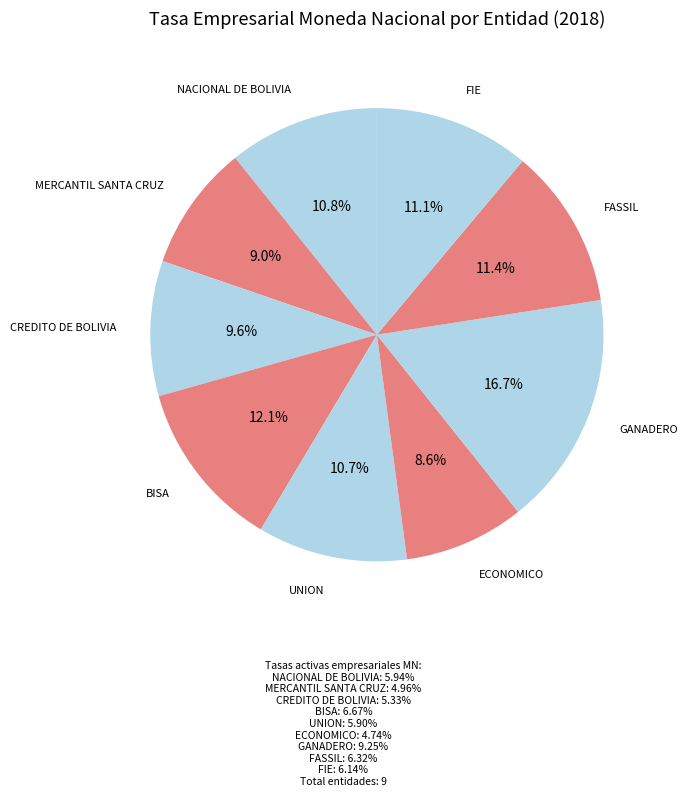

To the nearest percent, what is the difference between the ECONOMICO and UNION slice percentages?

2%